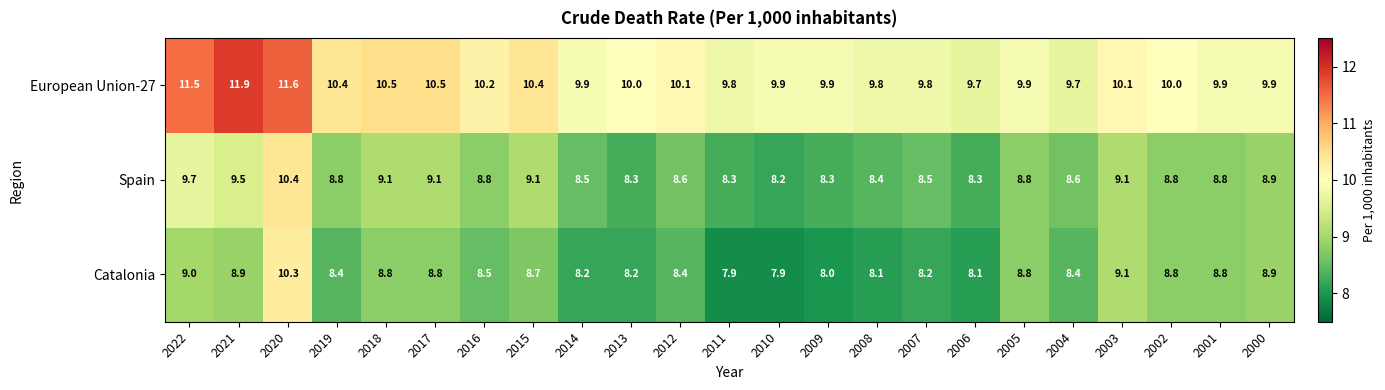

What is the spread (max minus min) of values at 2019?

2.0